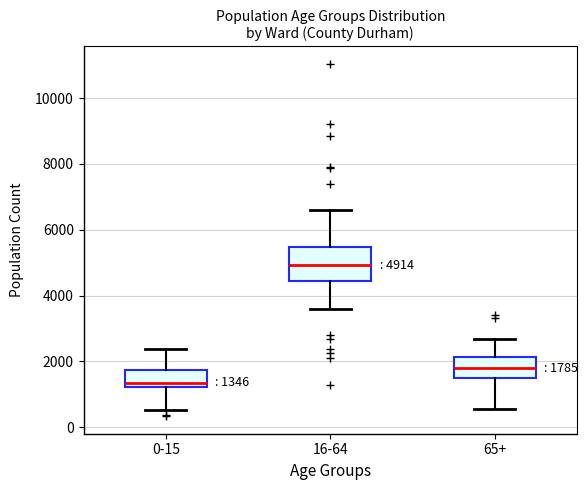

Comparing the boxes themselves (not the whiskers), which one is the tallest?

16-64